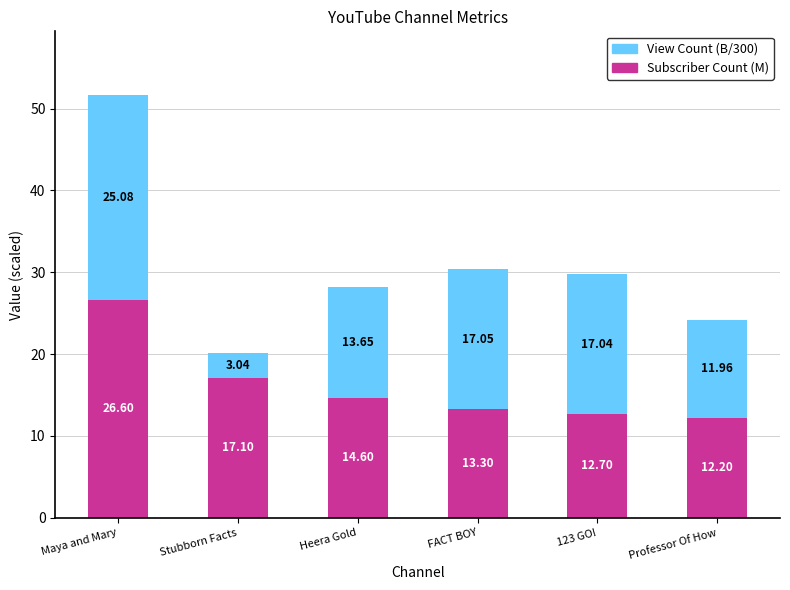

At which label does Subscriber Count (M) reach its peak?

Maya and Mary